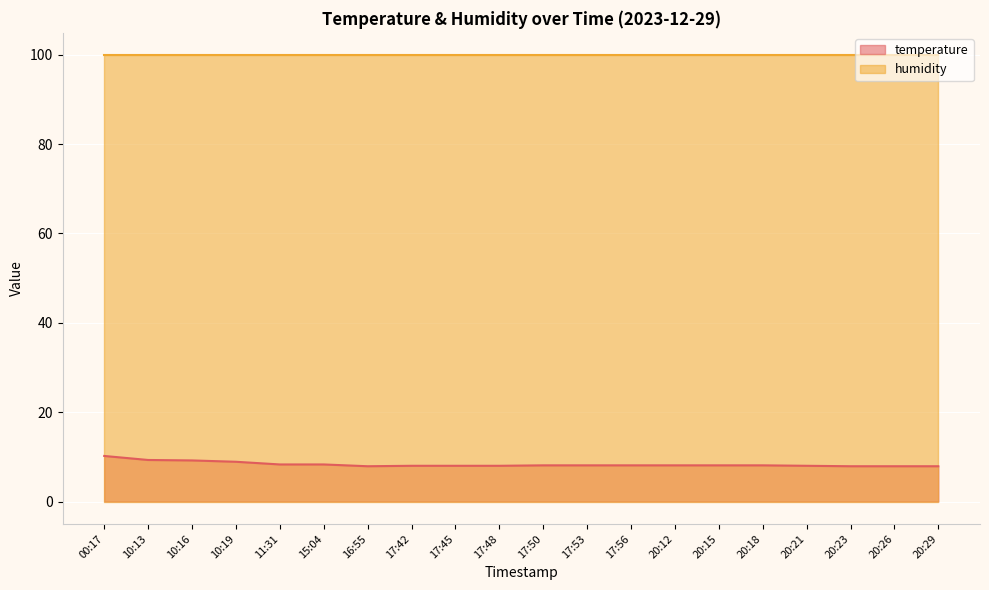

Rank the categories by value from lowest to highest.

16:55, 20:23, 20:26, 20:29, 17:42, 17:45, 17:48, 20:21, 17:50, 17:53, 17:56, 20:12, 20:15, 20:18, 11:31, 15:04, 10:19, 10:16, 10:13, 00:17